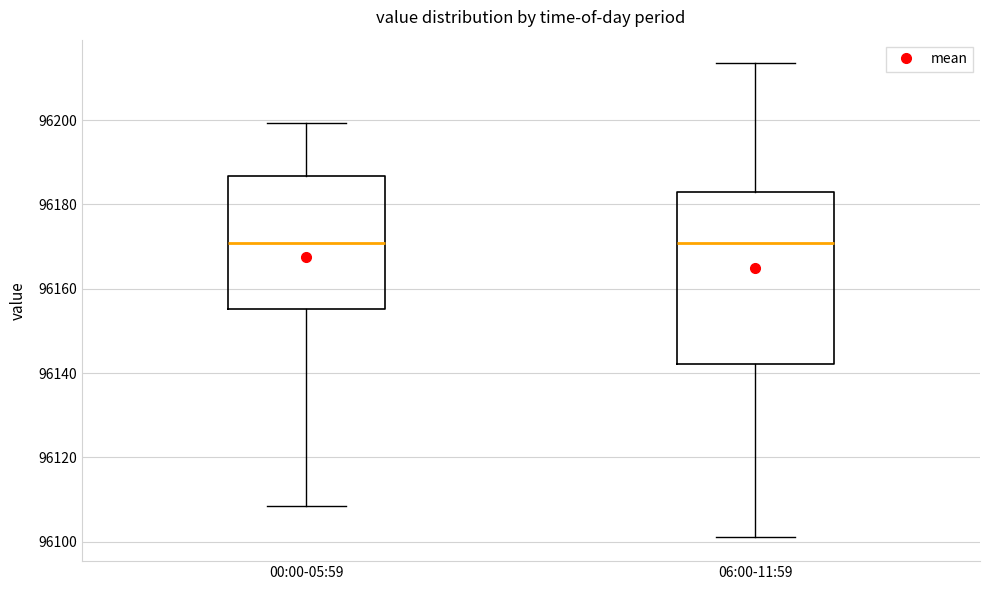

Where is the upper edge of the box for 06:00-11:59 on the y-axis? The values are not printed on the chart, so give them approximately, as read against the axis.

96182